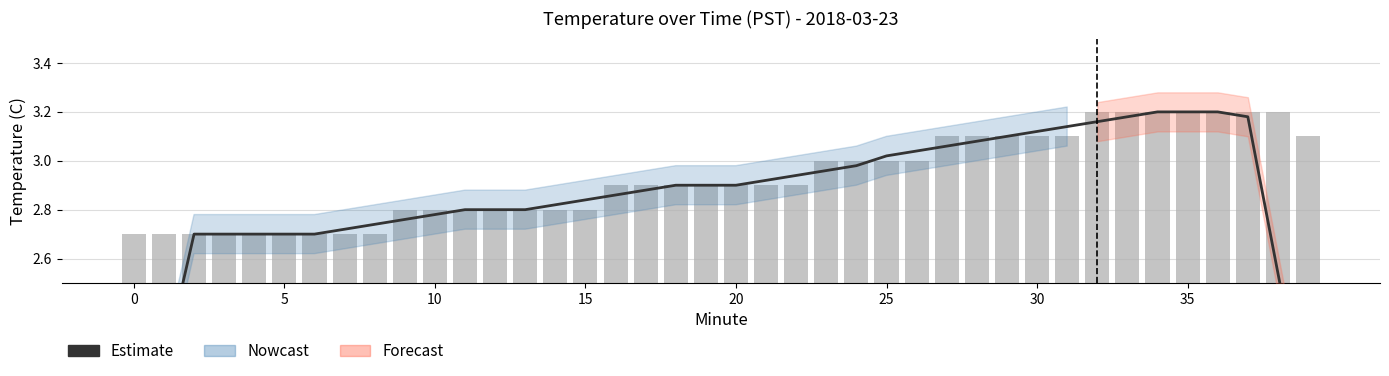

What is the label of the 21st bar from the left?

20